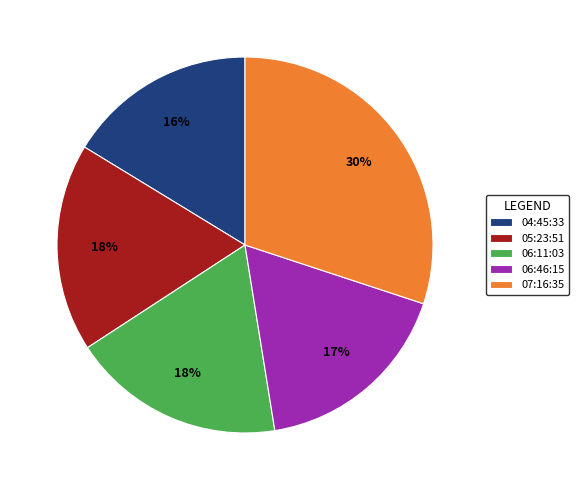

The 06:11:03 slice represents 18% of the pie. True or false?

True